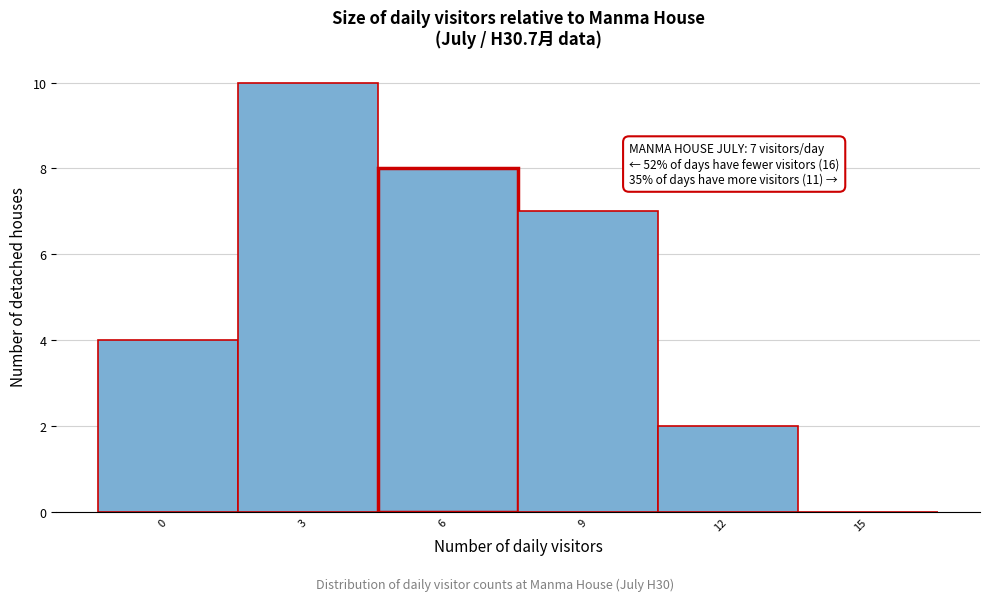

Reading right to left, transcribe all the data shown in this chart.

15=0	12=2	9=7	6=8	3=10	0=4